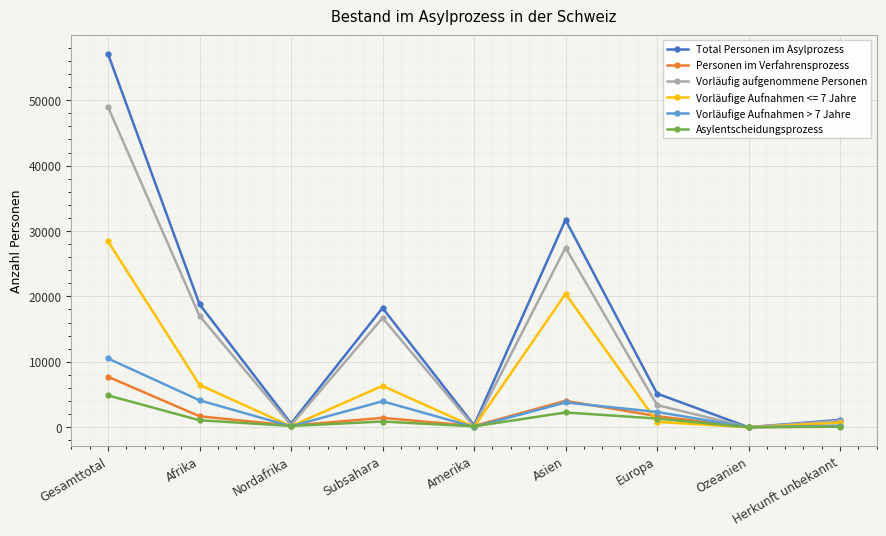

Which series has the largest range (max minus min)?

Total Personen im Asylprozess